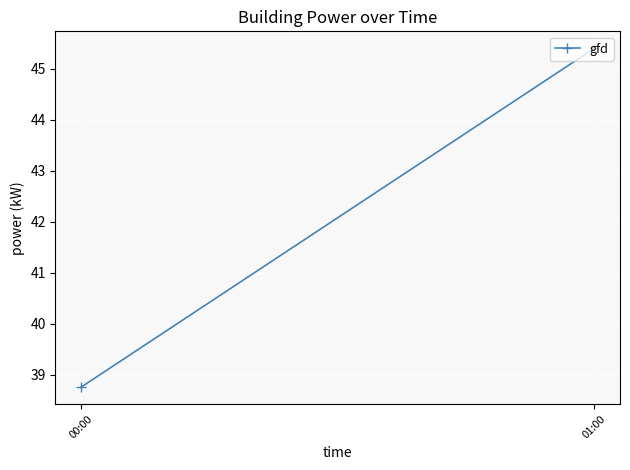

How many categories are shown in the chart?

2